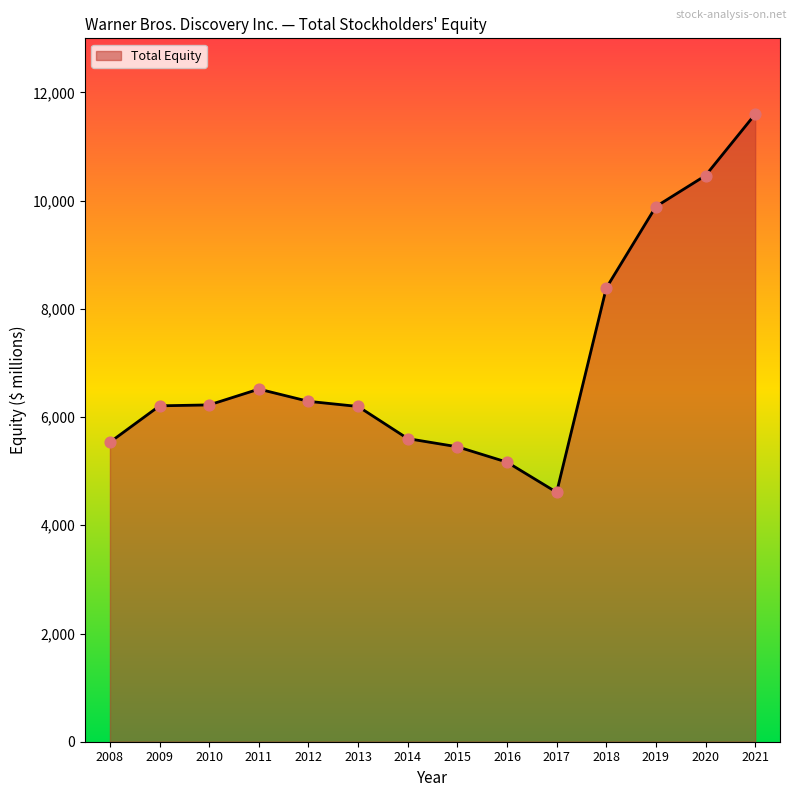

What is the change in value from 2014 to 2018?

+2784